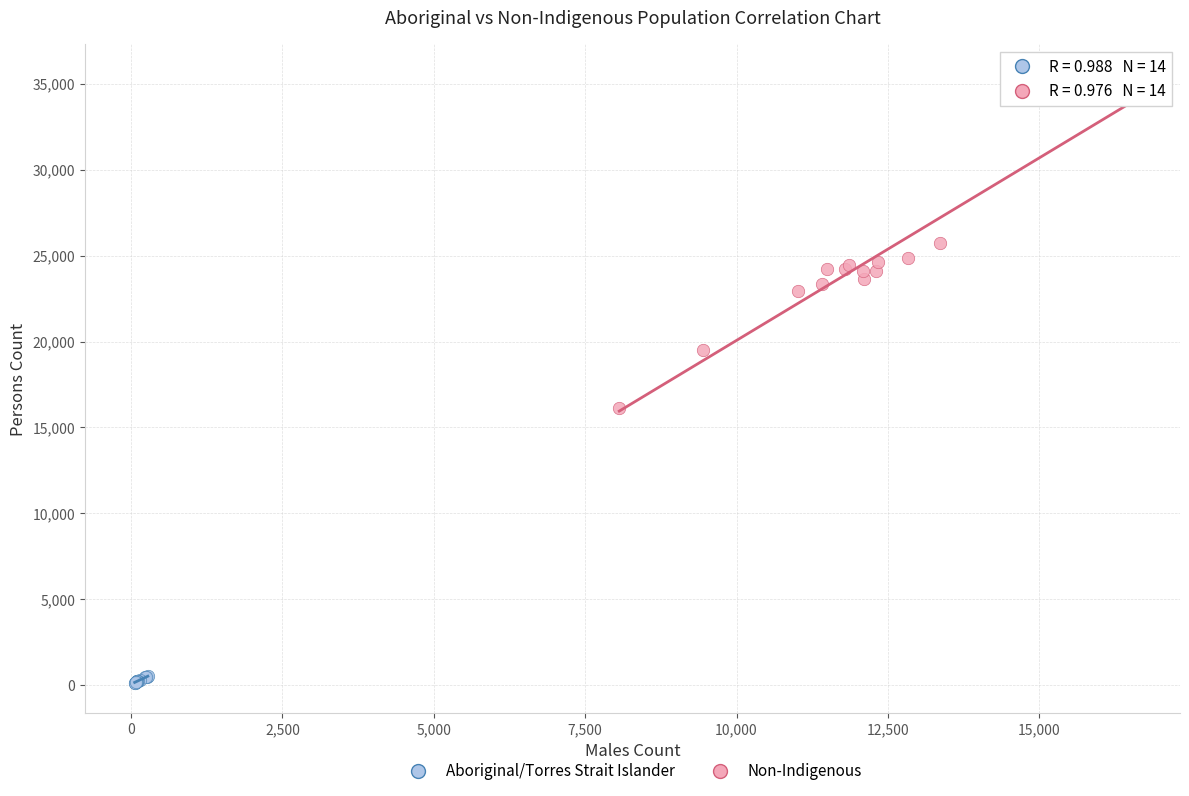

What are all the series names shown in the legend?

Aboriginal/Torres Strait Islander, Non-Indigenous